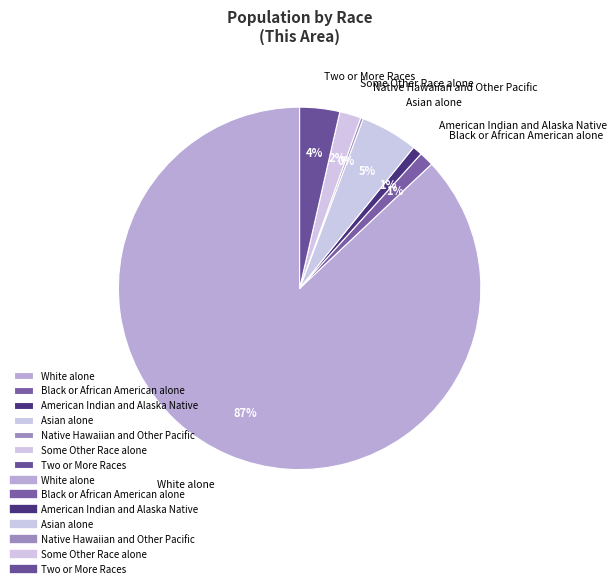

What is the ratio of the value at Some Other Race alone to the value at Asian alone?

0.4